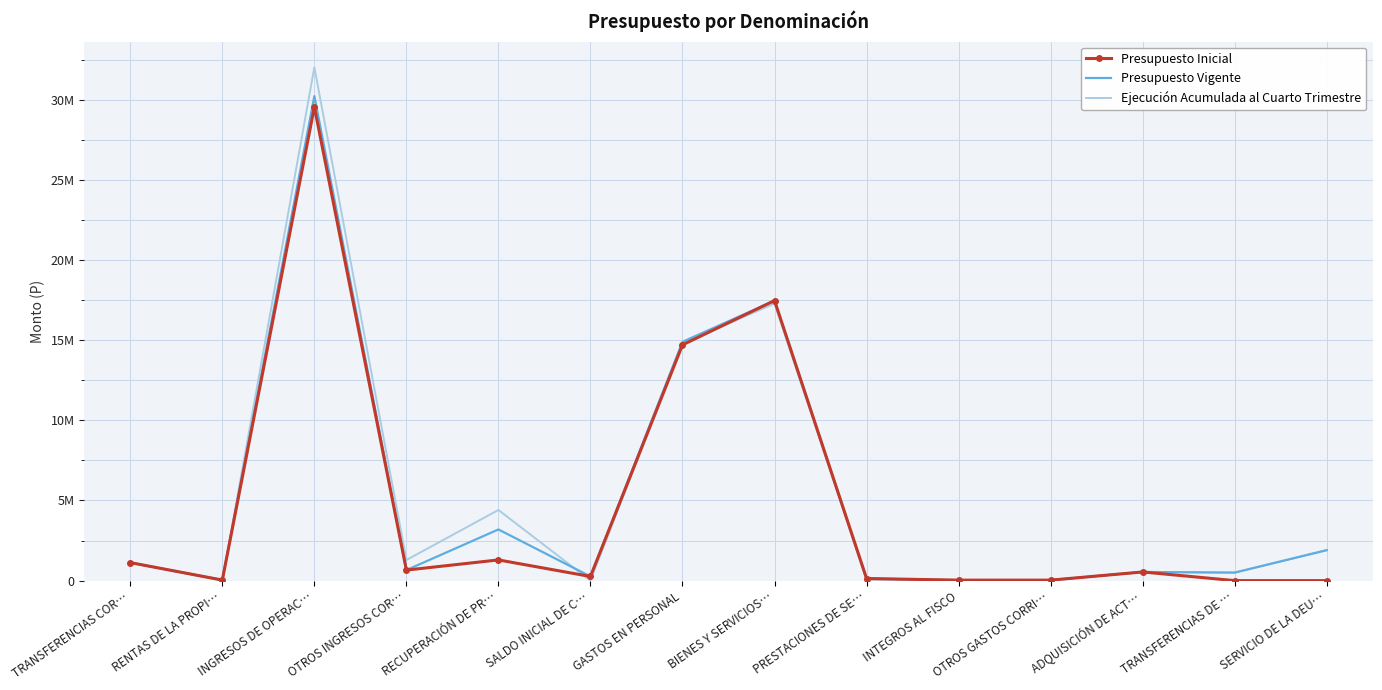

What are all the series names shown in the legend?

Presupuesto Inicial, Presupuesto Vigente, Ejecución Acumulada al Cuarto Trimestre